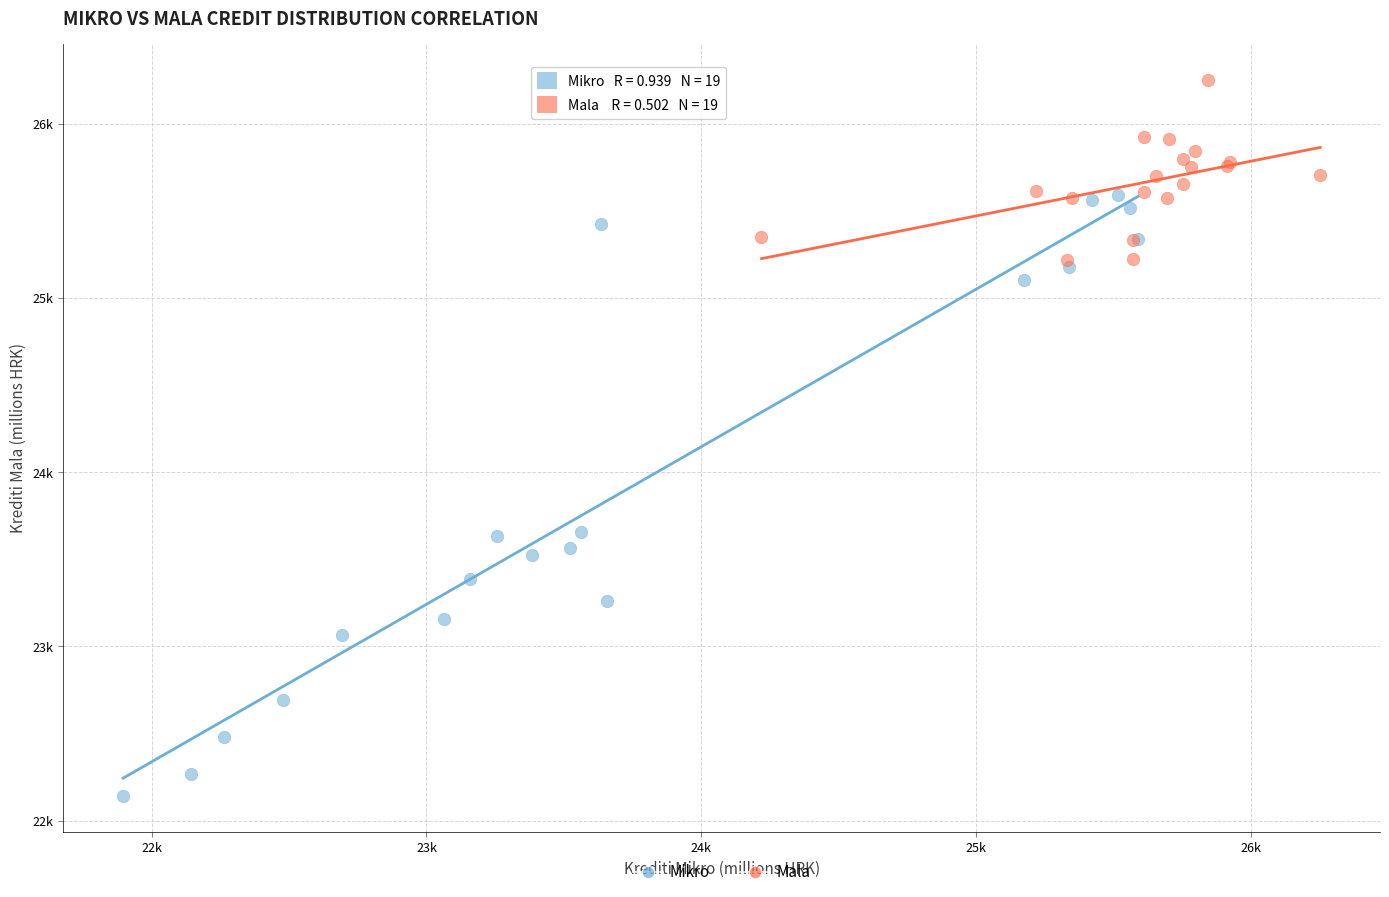

What are all the series names shown in the legend?

Mikro, Mala